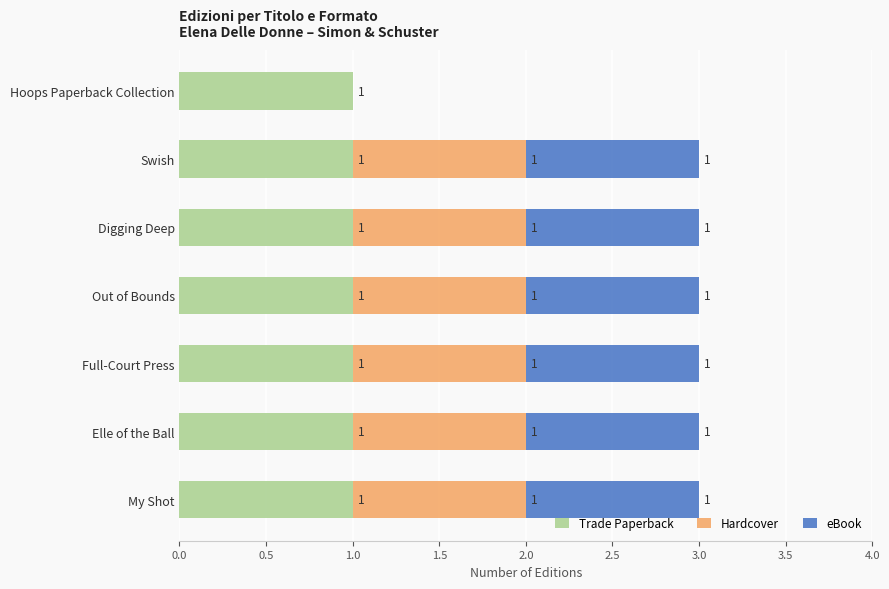

The Trade Paperback series shows 2 at Out of Bounds. True or false?

False